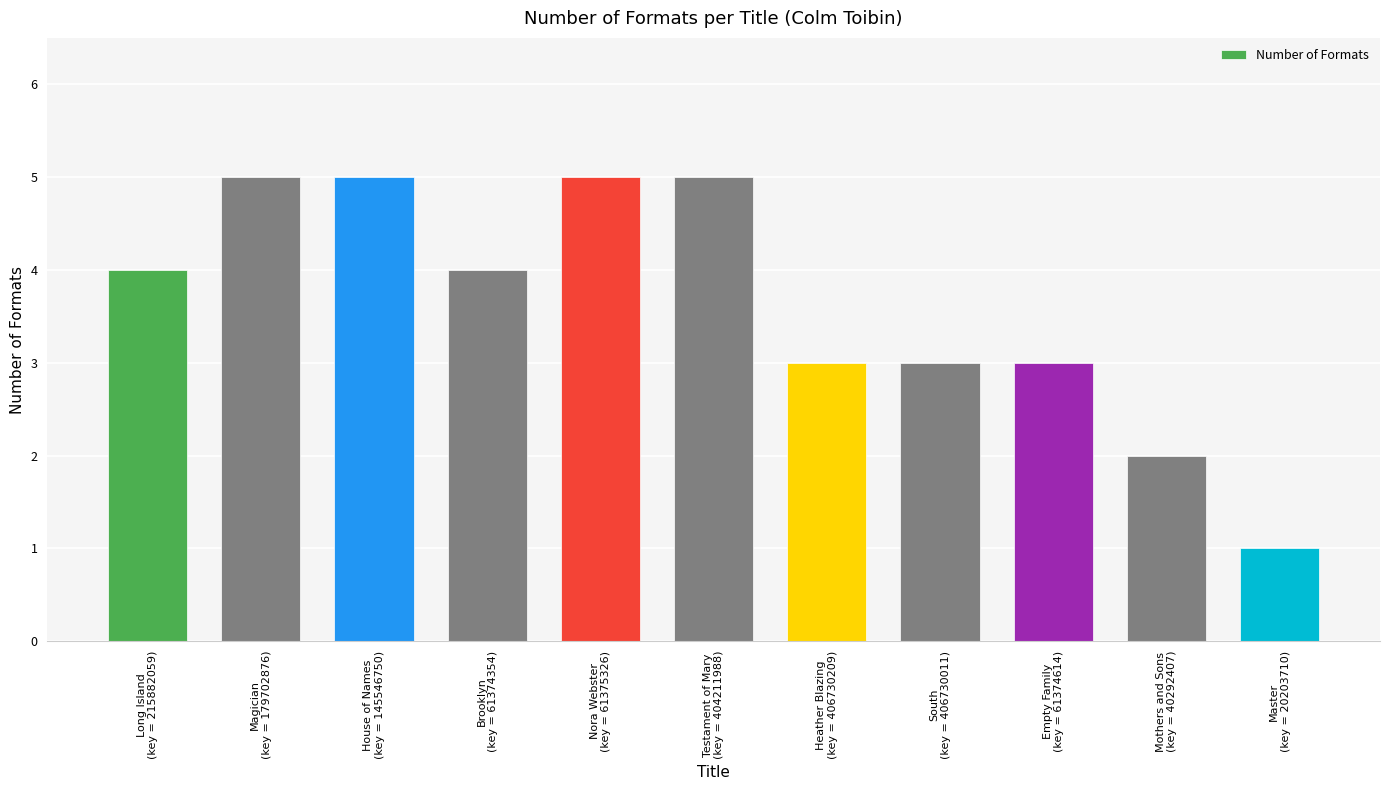

What is the label of the 2nd bar from the right?

Mothers and Sons
(key = 40292407)